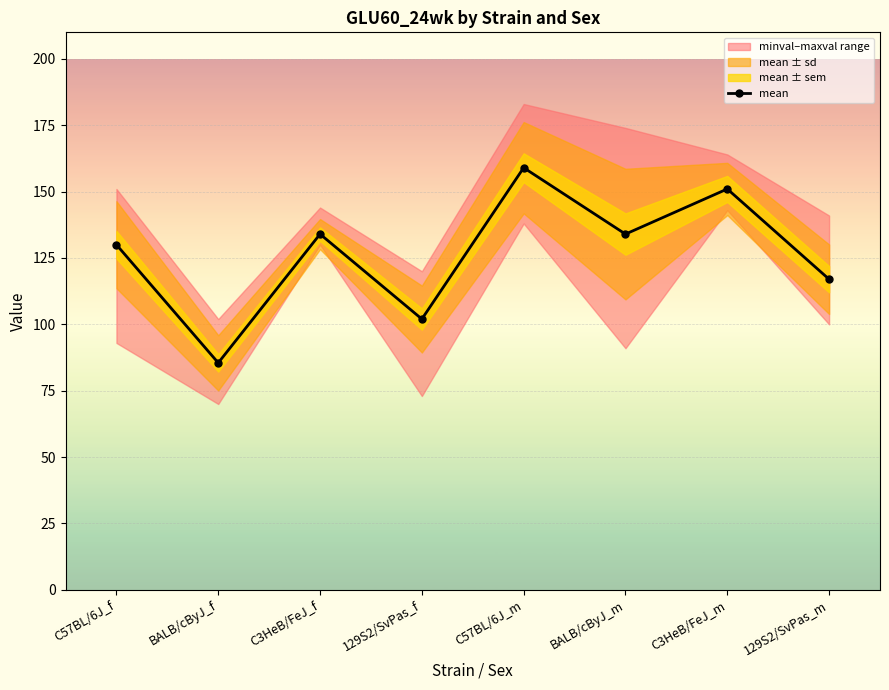

Rank the categories by value from highest to lowest.

C57BL/6J_m, C3HeB/FeJ_m, C3HeB/FeJ_f, BALB/cByJ_m, C57BL/6J_f, 129S2/SvPas_m, 129S2/SvPas_f, BALB/cByJ_f